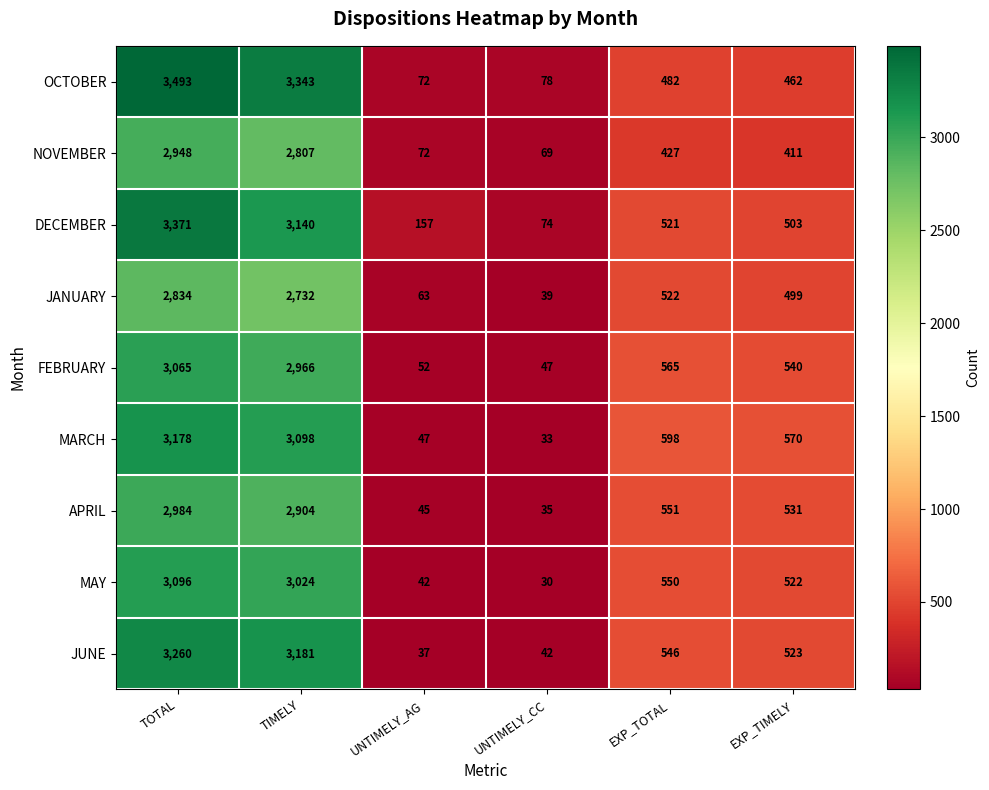

What is the average value of the JANUARY series?

1115